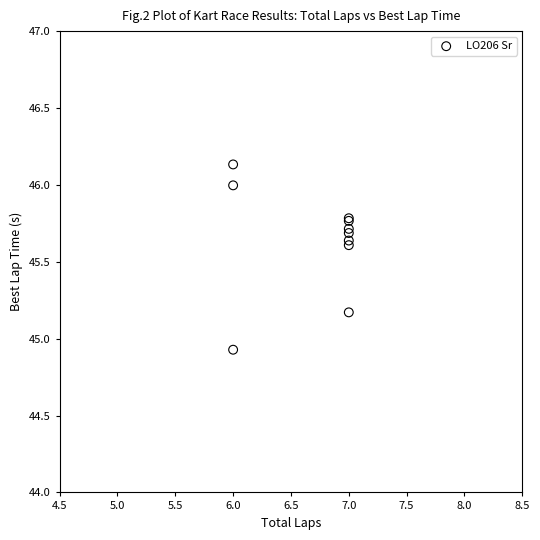

What Y value in the scatter plot is closest to 45?

44.9